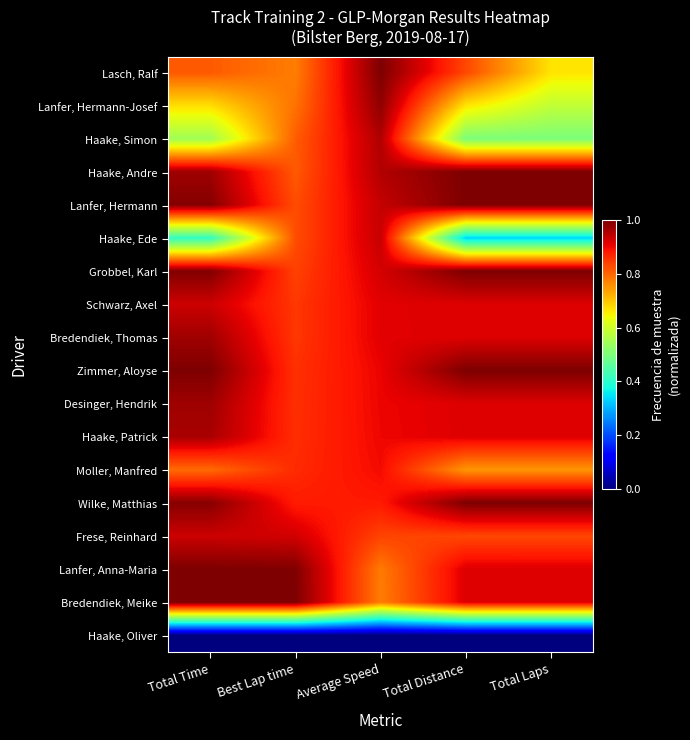

Rank the series by their maximum value, from highest to lowest.

Lasch, Ralf, Haake, Andre, Lanfer, Hermann, Grobbel, Karl, Zimmer, Aloyse, Wilke, Matthias, Lanfer, Anna-Maria, Bredendiek, Meike, Lanfer, Hermann-Josef, Desinger, Hendrik, Bredendiek, Thomas, Haake, Patrick, Haake, Simon, Haake, Ede, Frese, Reinhard, Schwarz, Axel, Moller, Manfred, Haake, Oliver